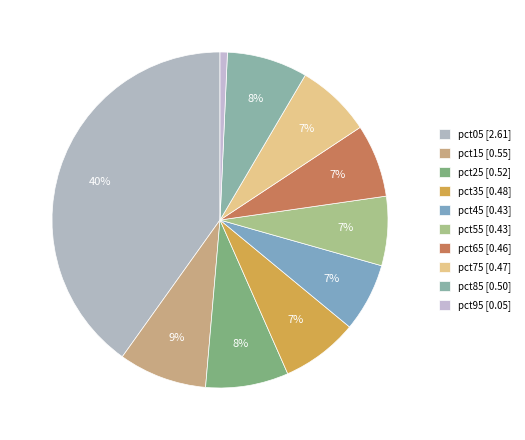

How many segments does this pie chart have?

10